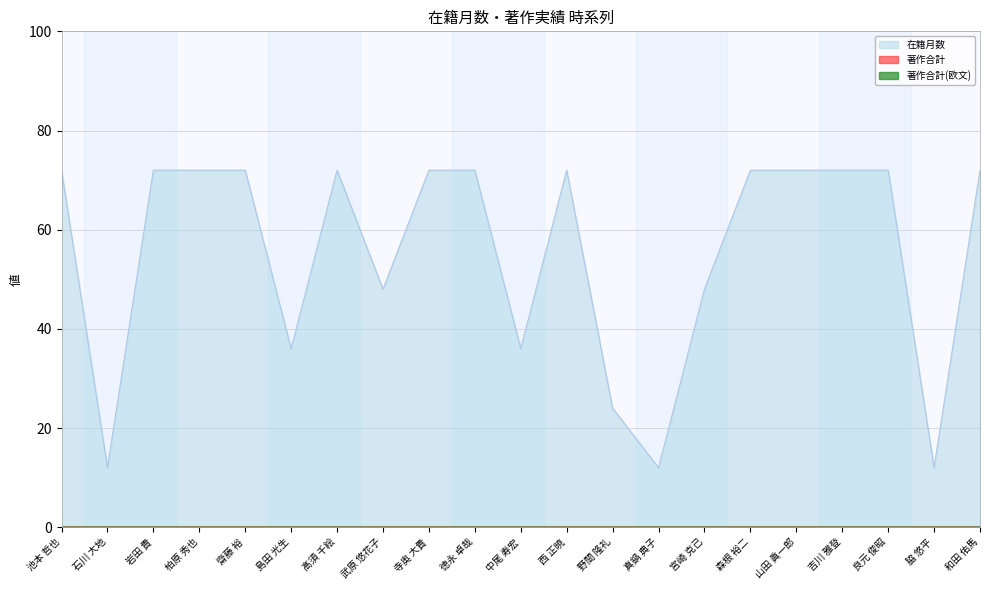

Where is the first local minimum for 在籍月数?

石川 大地